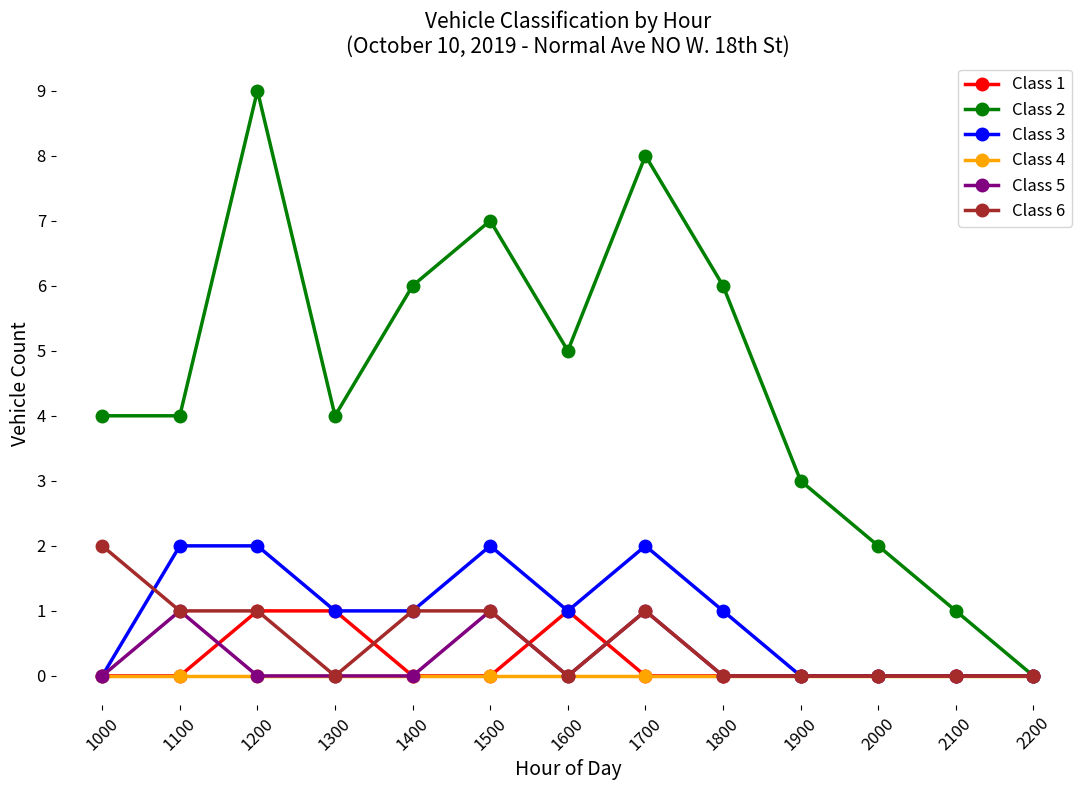

Reading right to left, transcribe all the data shown in this chart.

Class 1: 2200=0	2100=0	2000=0	1900=0	1800=0	1700=0	1600=1	1500=0	1400=0	1300=1	1200=1	1100=0	1000=0
Class 2: 2200=0	2100=1	2000=2	1900=3	1800=6	1700=8	1600=5	1500=7	1400=6	1300=4	1200=9	1100=4	1000=4
Class 3: 2200=0	2100=0	2000=0	1900=0	1800=1	1700=2	1600=1	1500=2	1400=1	1300=1	1200=2	1100=2	1000=0
Class 4: 2200=0	2100=0	2000=0	1900=0	1800=0	1700=0	1600=0	1500=0	1400=0	1300=0	1200=0	1100=0	1000=0
Class 5: 2200=0	2100=0	2000=0	1900=0	1800=0	1700=1	1600=0	1500=1	1400=0	1300=0	1200=0	1100=1	1000=0
Class 6: 2200=0	2100=0	2000=0	1900=0	1800=0	1700=1	1600=0	1500=1	1400=1	1300=0	1200=1	1100=1	1000=2